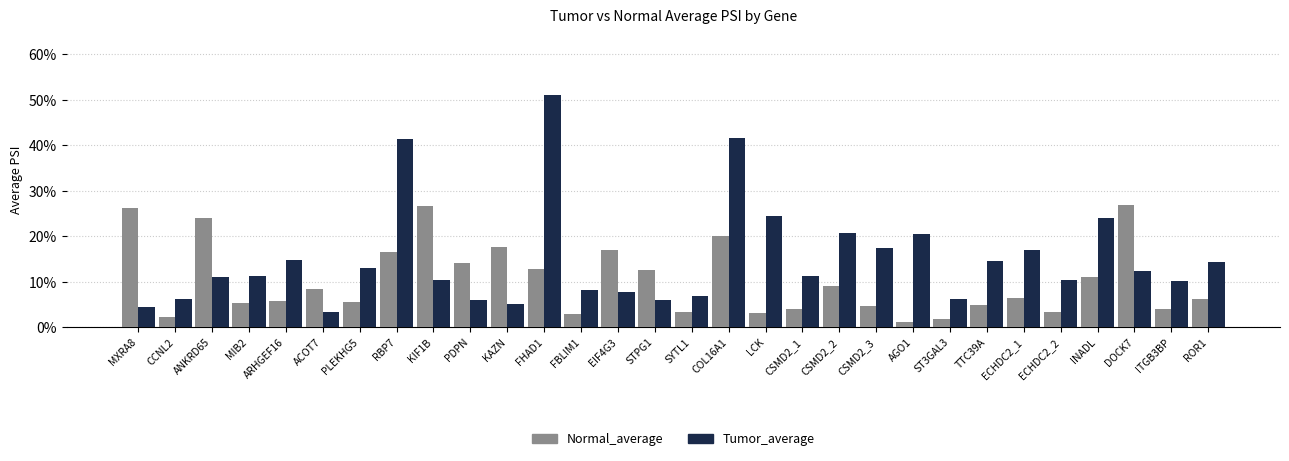

The Tumor_average series shows 0.1 at ANKRD65. True or false?

True